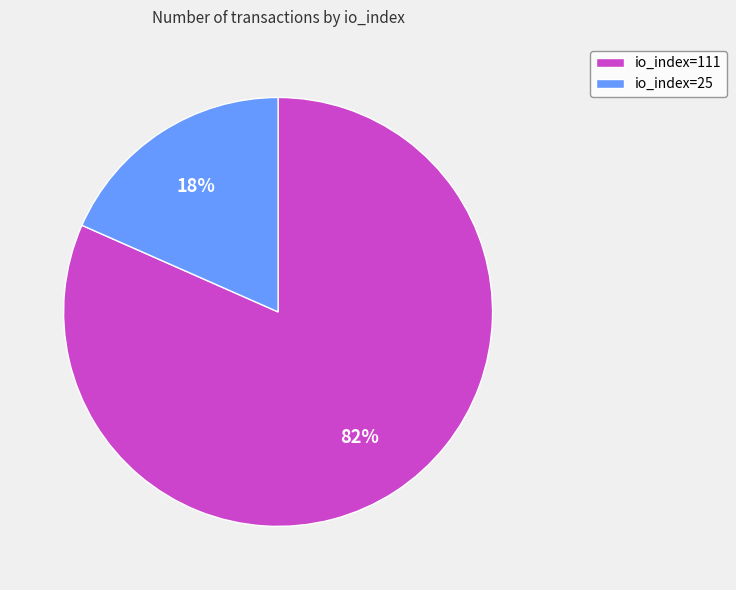

Is it true that io_index=111 is 70% of the pie?

False